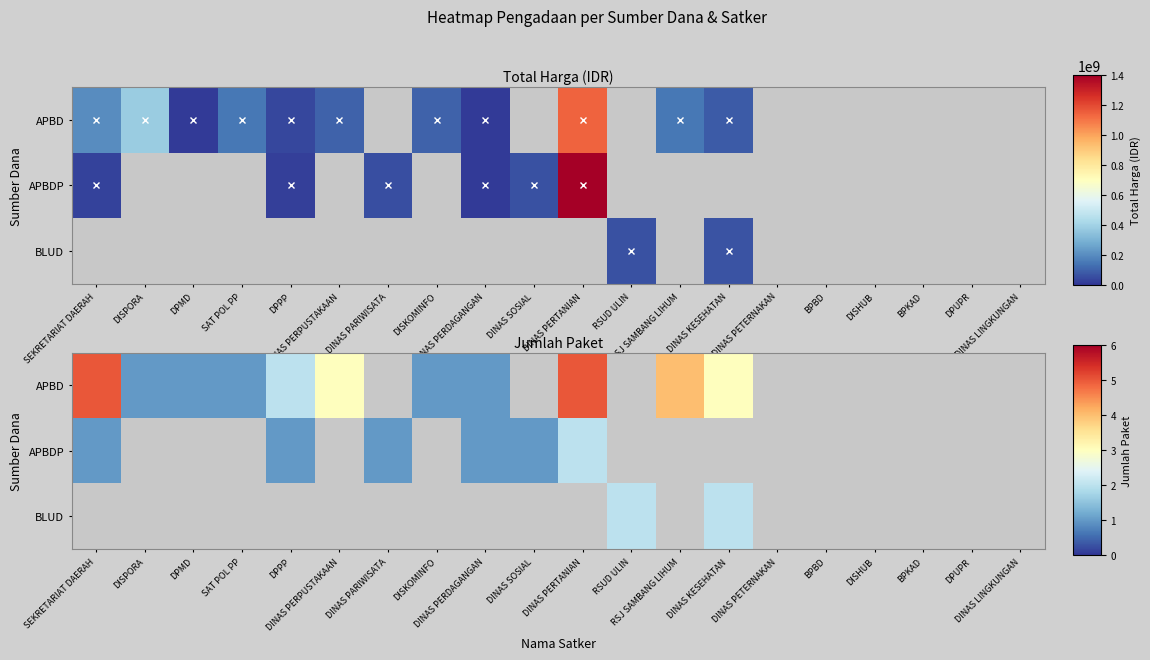

What is the difference between the maximum and minimum values in the APBD series?

4.0